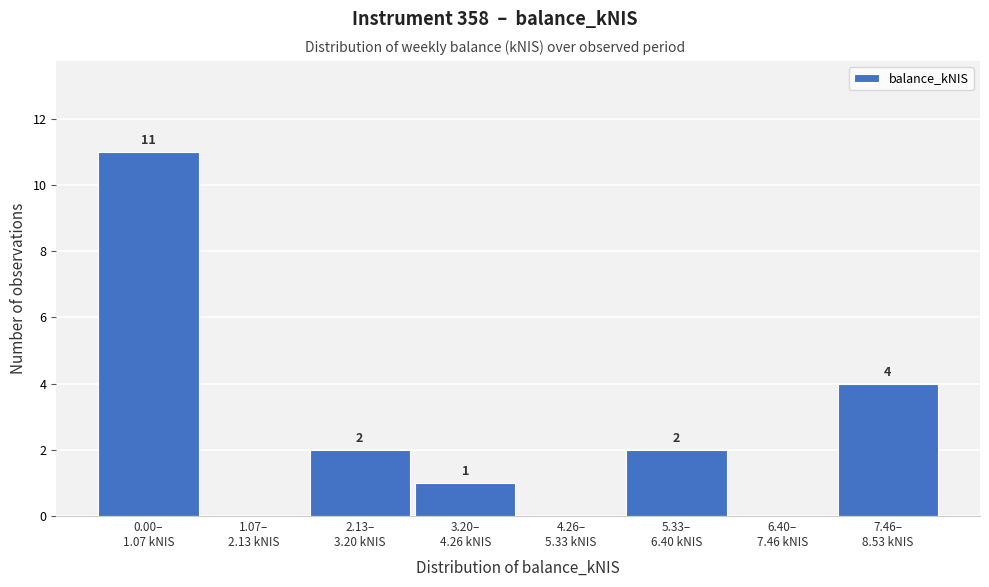

How many values are above zero?

5